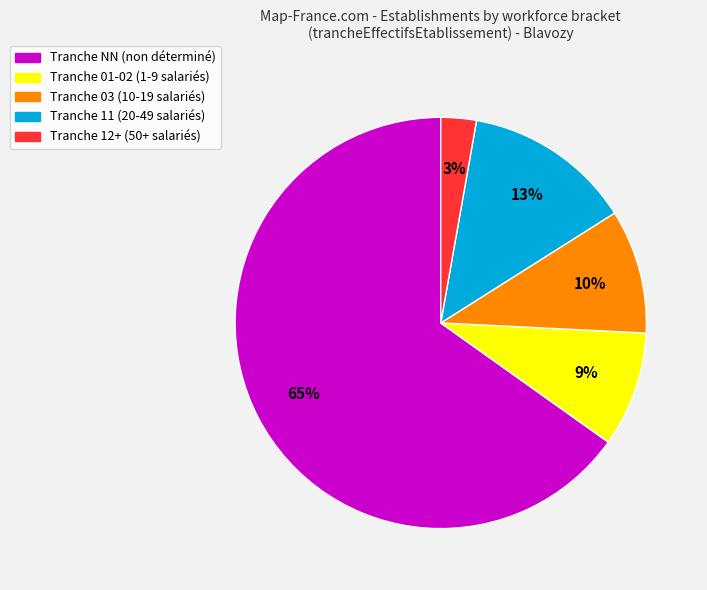

To the nearest percent, what is the average slice percentage?

20%